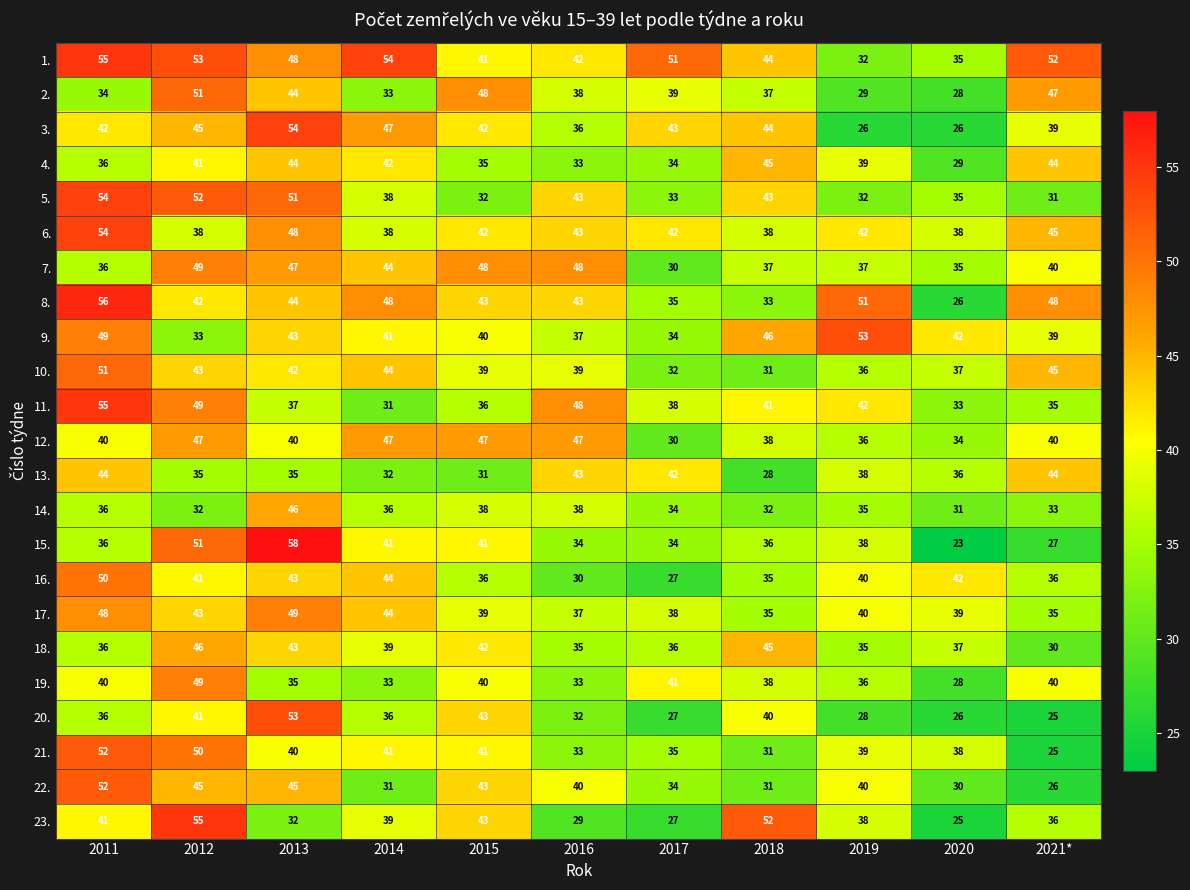

True or false: 6. has a value of 60 at 2014.

False